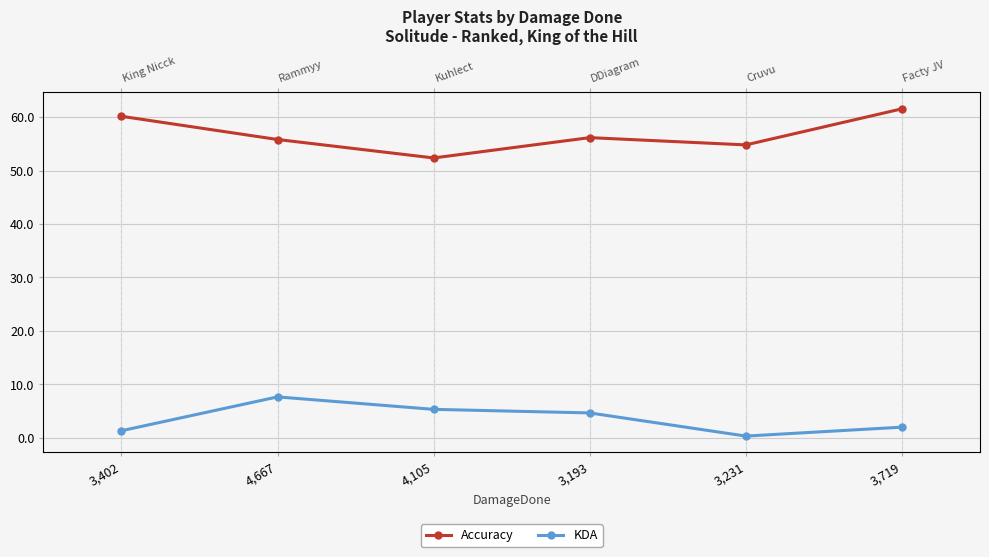

What is the difference between the highest and lowest values at 3,402?

58.8